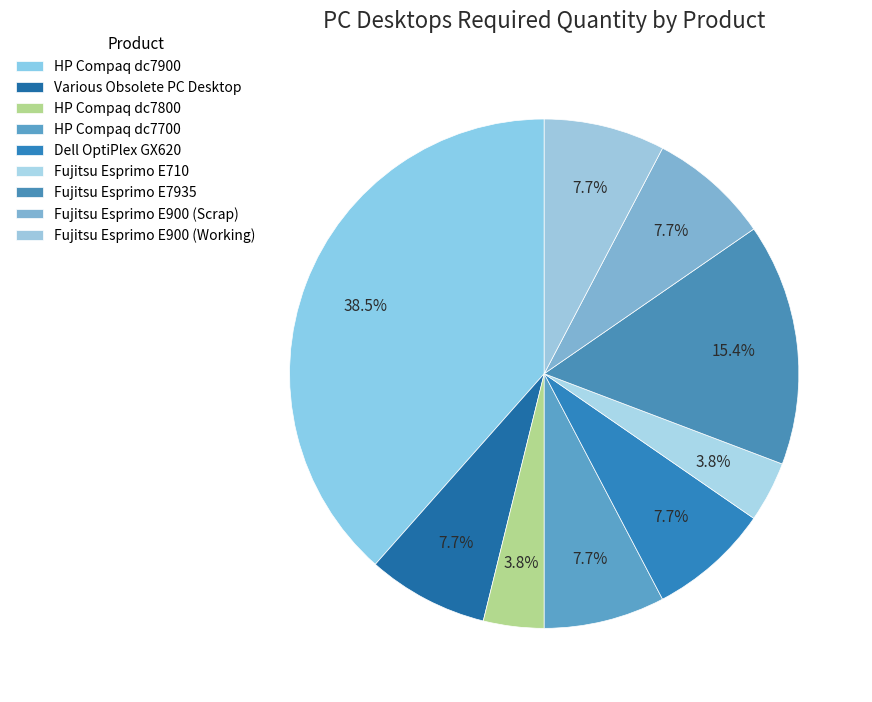

Count the number of slices in the pie.

9